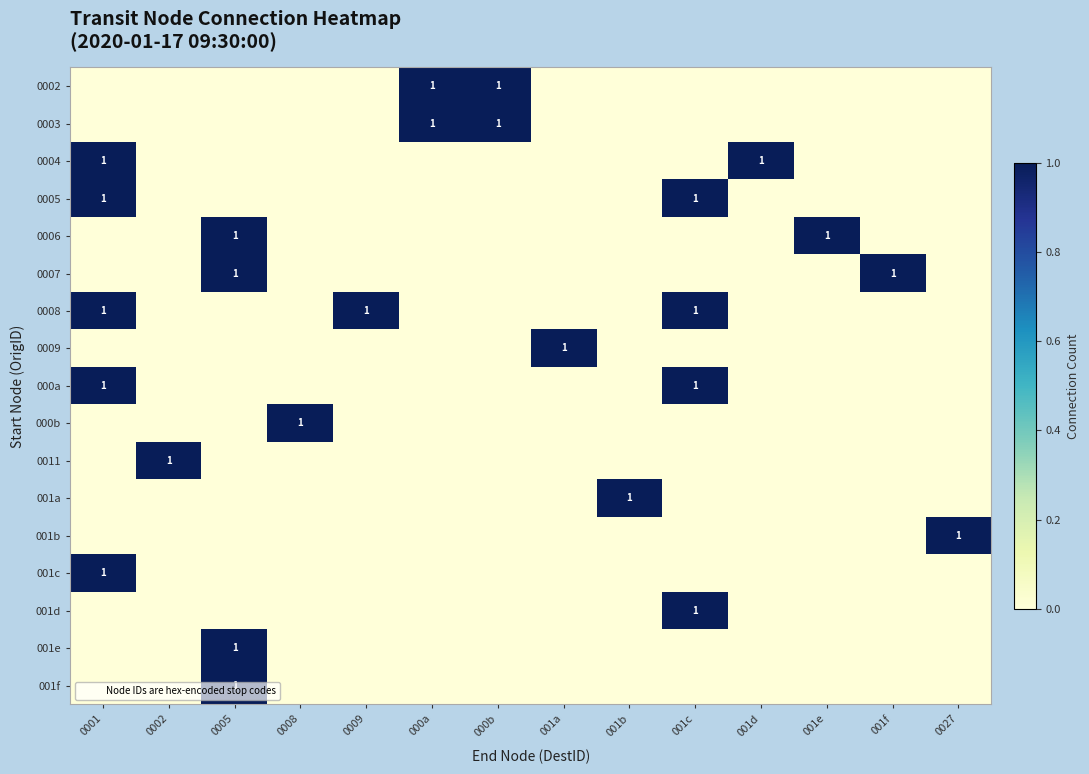

At which category is the sum across all series the highest?

0001